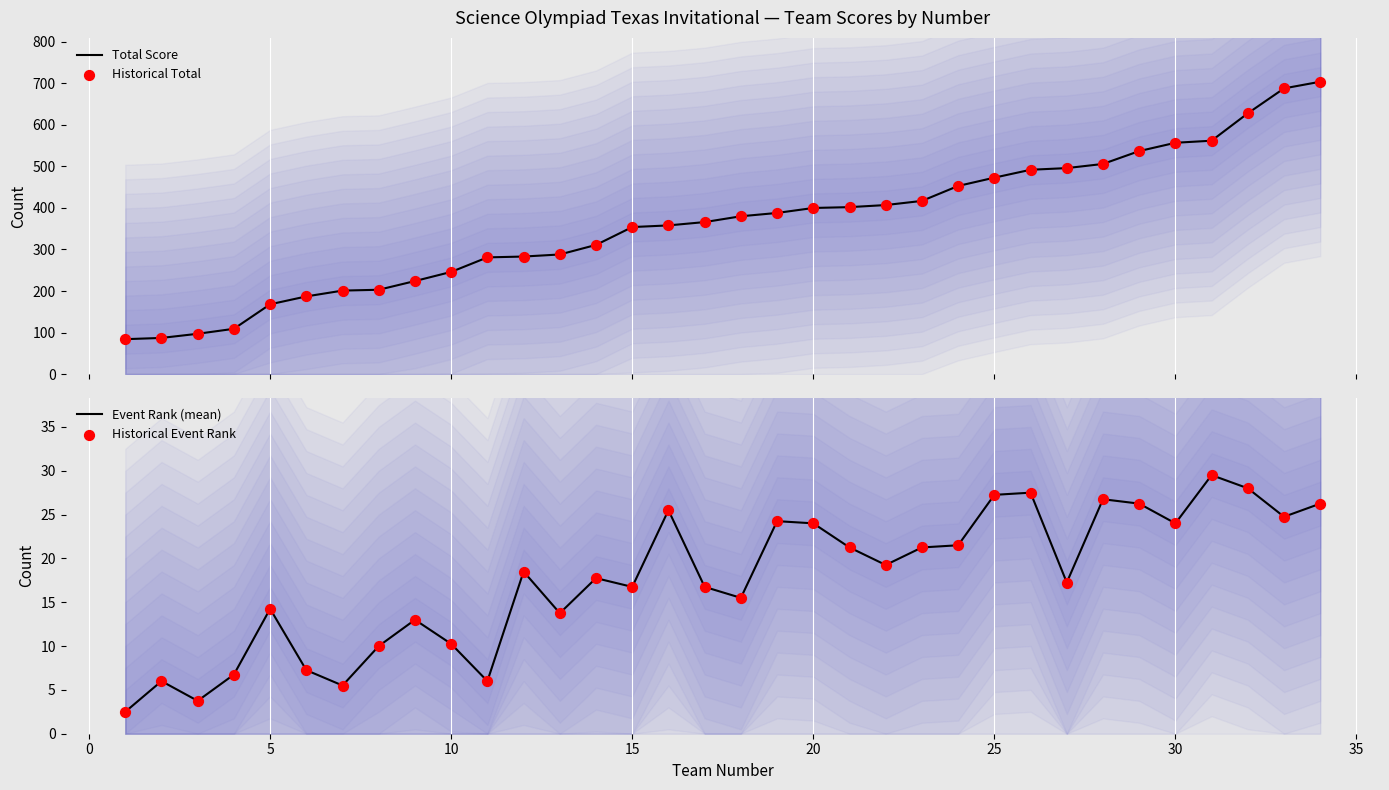

Which series contains the highest Y value?

Total Score